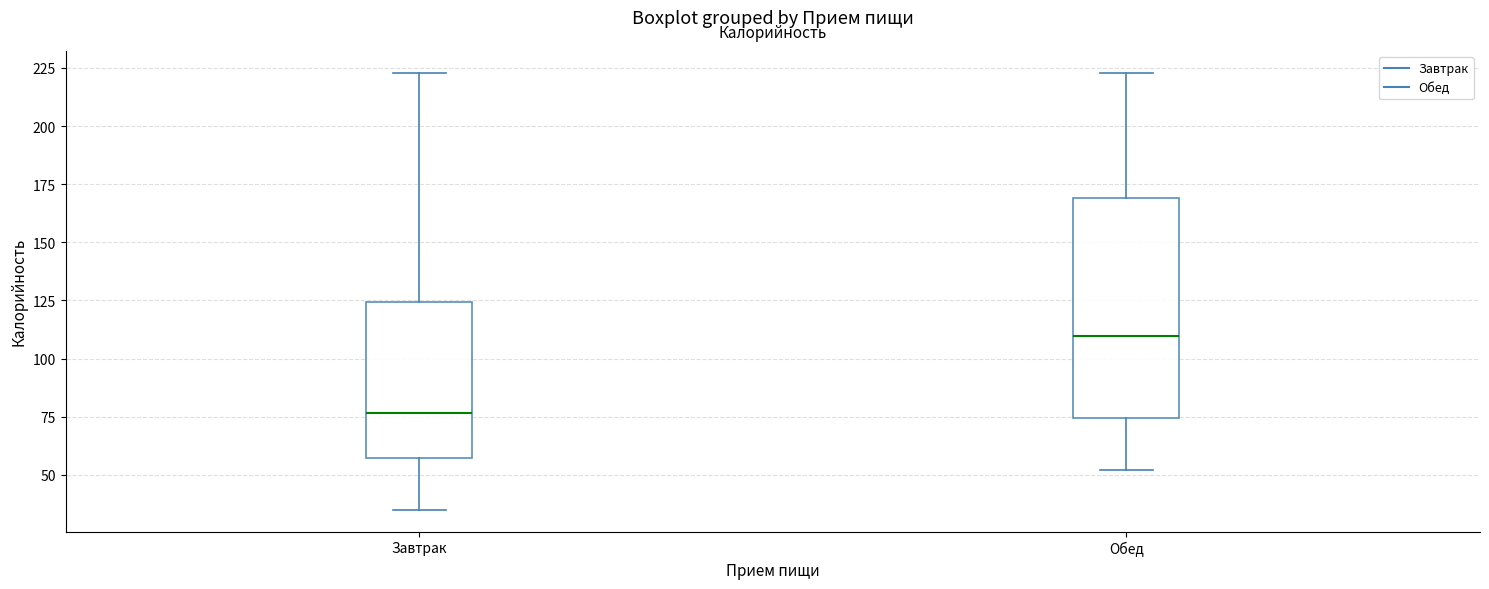

Reading left to right, read every box against the y-axis: the position of its median line, the range the box covers, and the ends of its whiskers. The values are not printed on the chart, so give them approximately, as read against the axis.

Завтрак: median 75, box 55 to 125, whiskers 35 to 225
Обед: median 110, box 75 to 170, whiskers 50 to 225